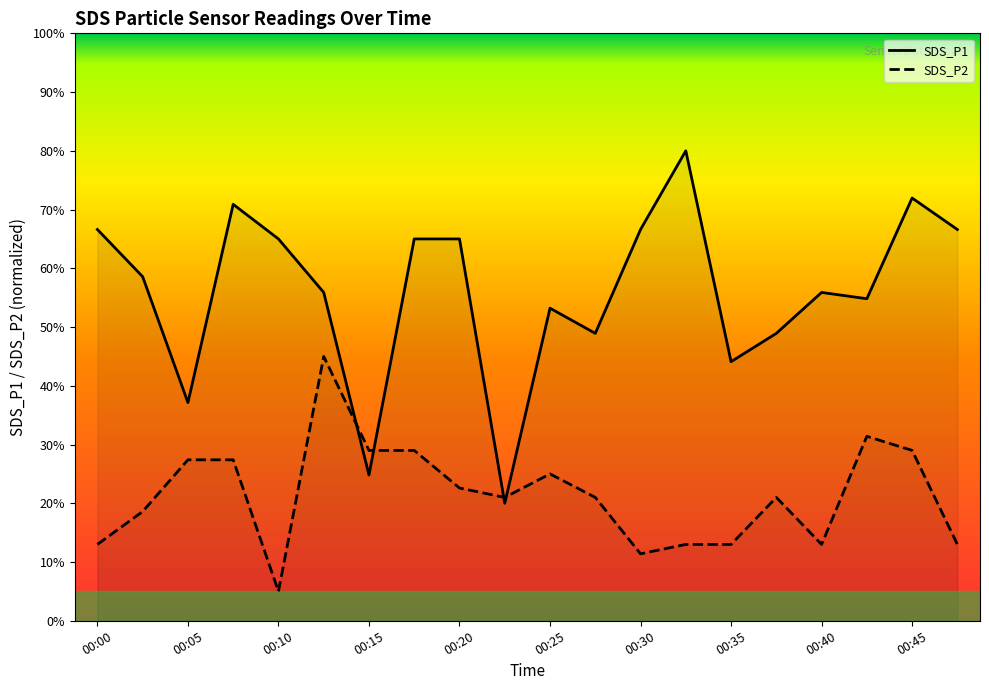

Count the number of data series in this chart.

2